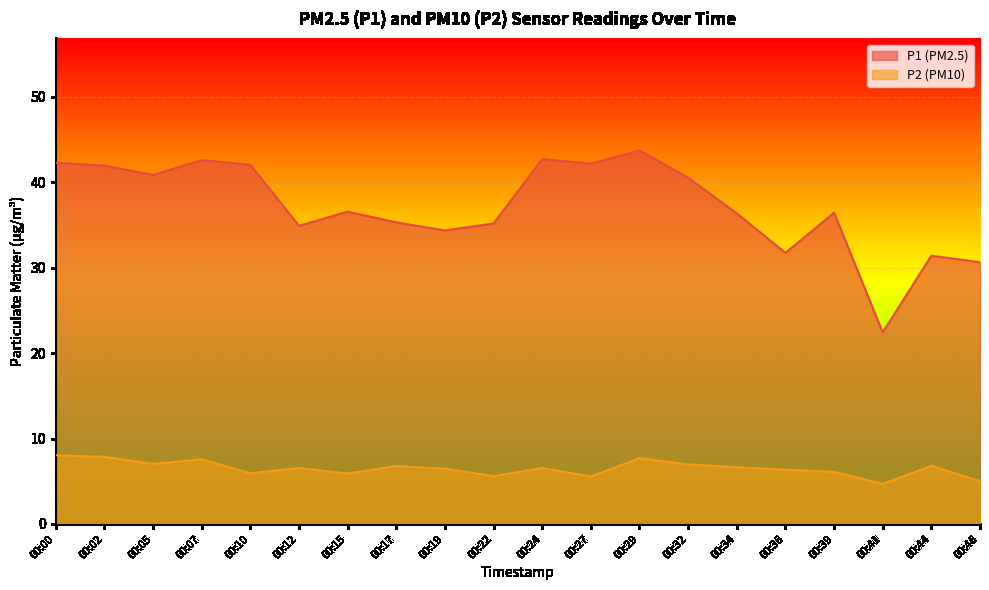

True or false: P2 and P1 cross at least once.

False